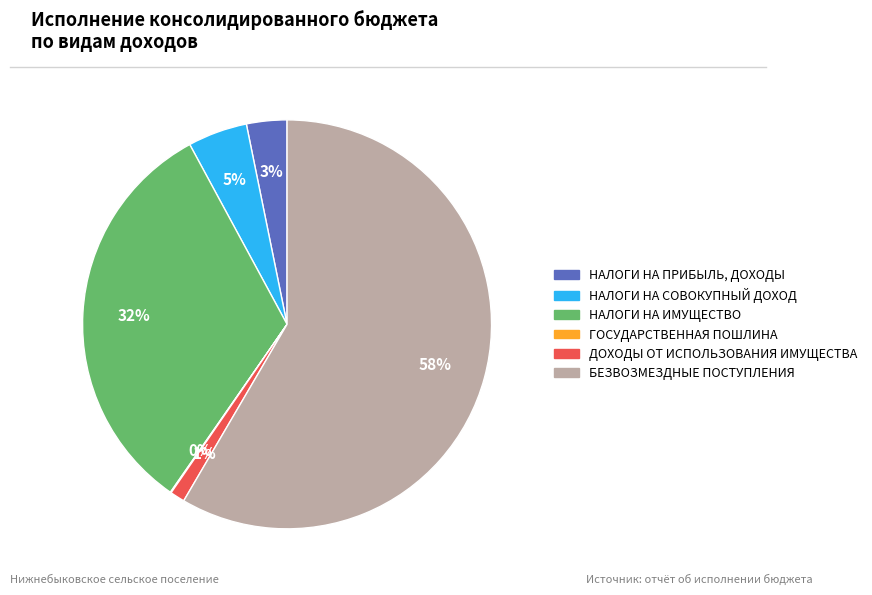

What percentage is the НАЛОГИ НА СОВОКУПНЫЙ ДОХОД slice, to the nearest percent?

5%